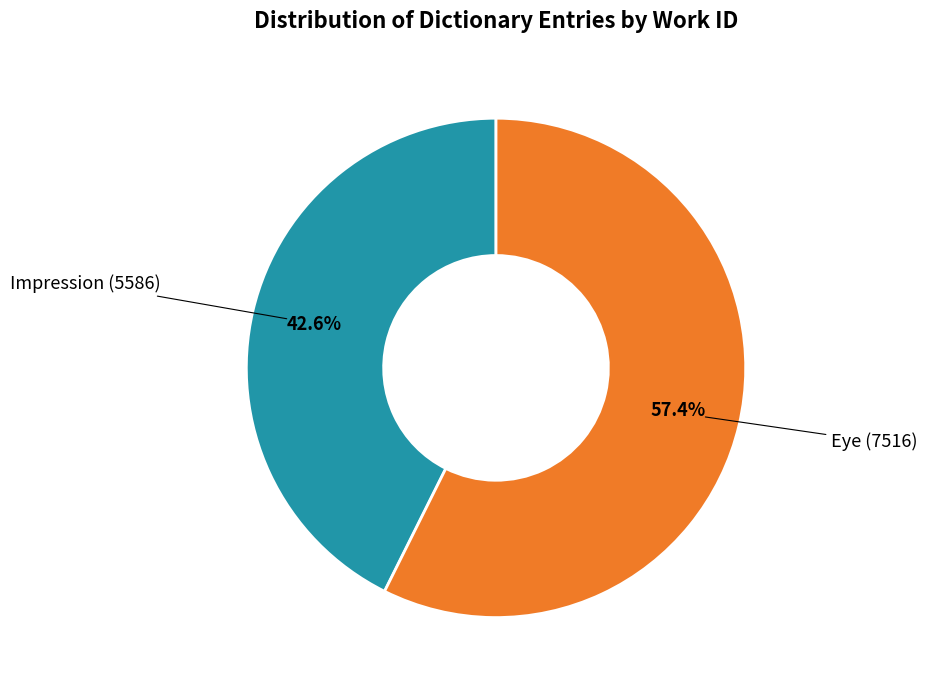

Does any single category account for the majority?

Yes